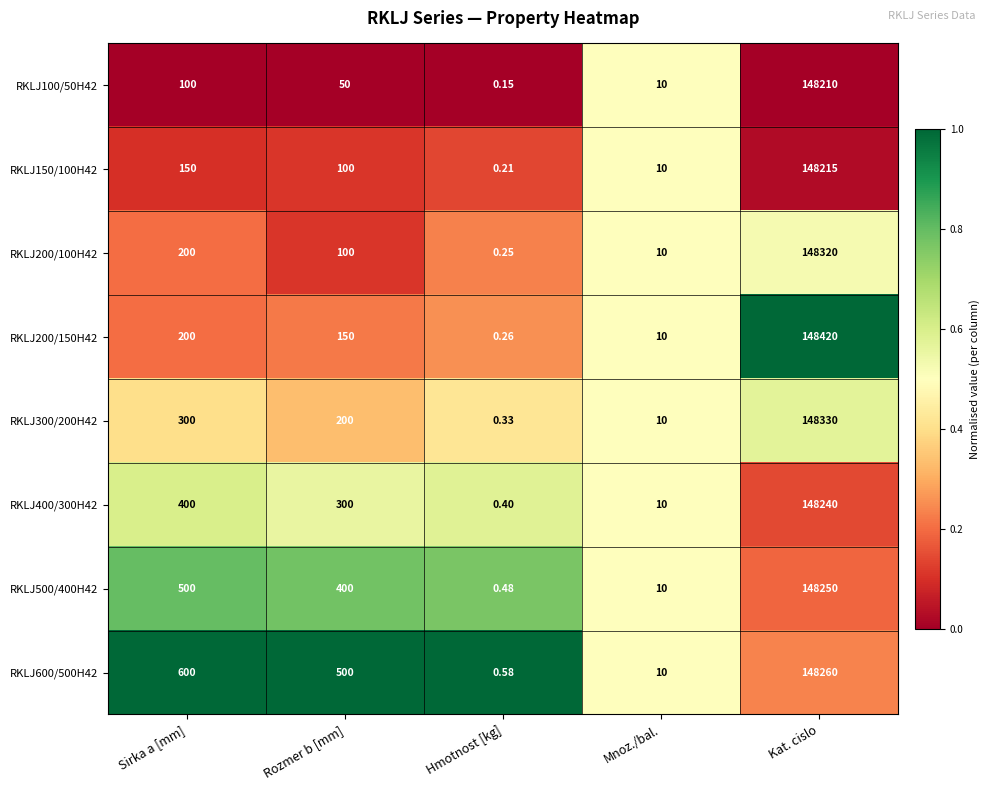

At which category is the sum across all series the highest?

Kat. cislo